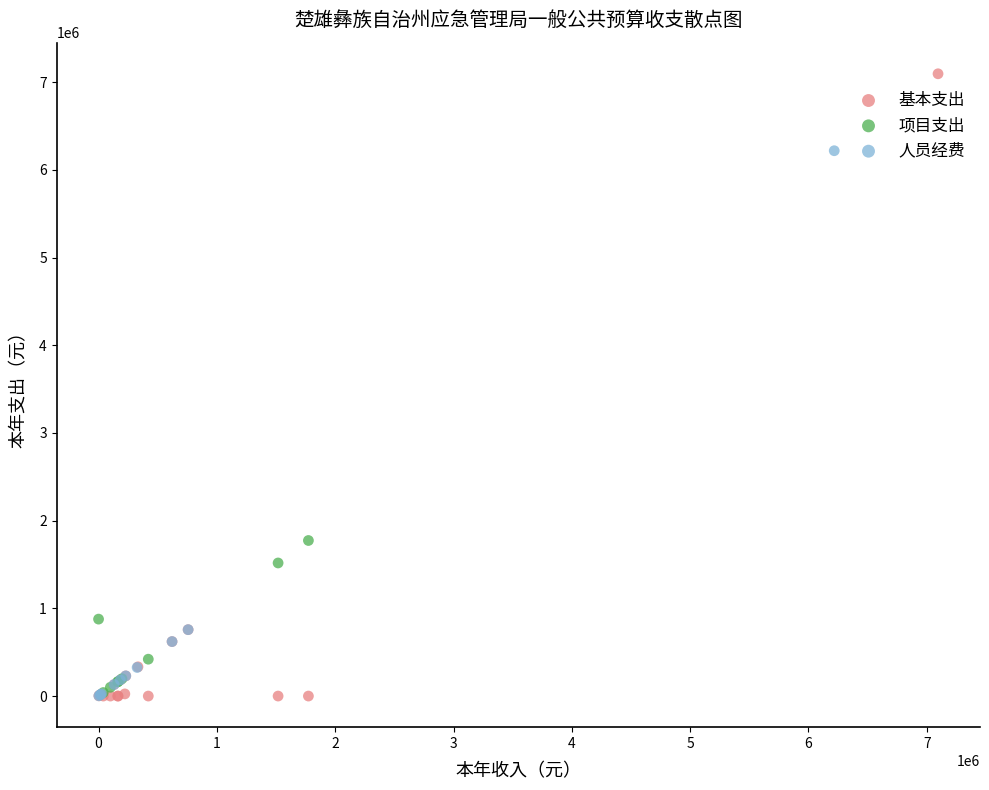

Which series contains the highest Y value?

基本支出